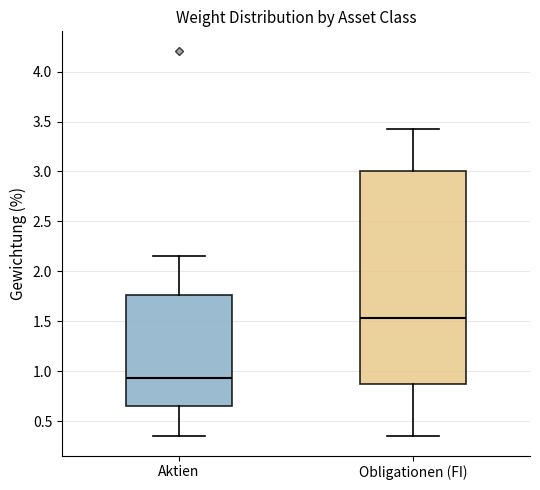

Where does the upper whisker of the box for Aktien end on the y-axis? The values are not printed on the chart, so give them approximately, as read against the axis.

2.15